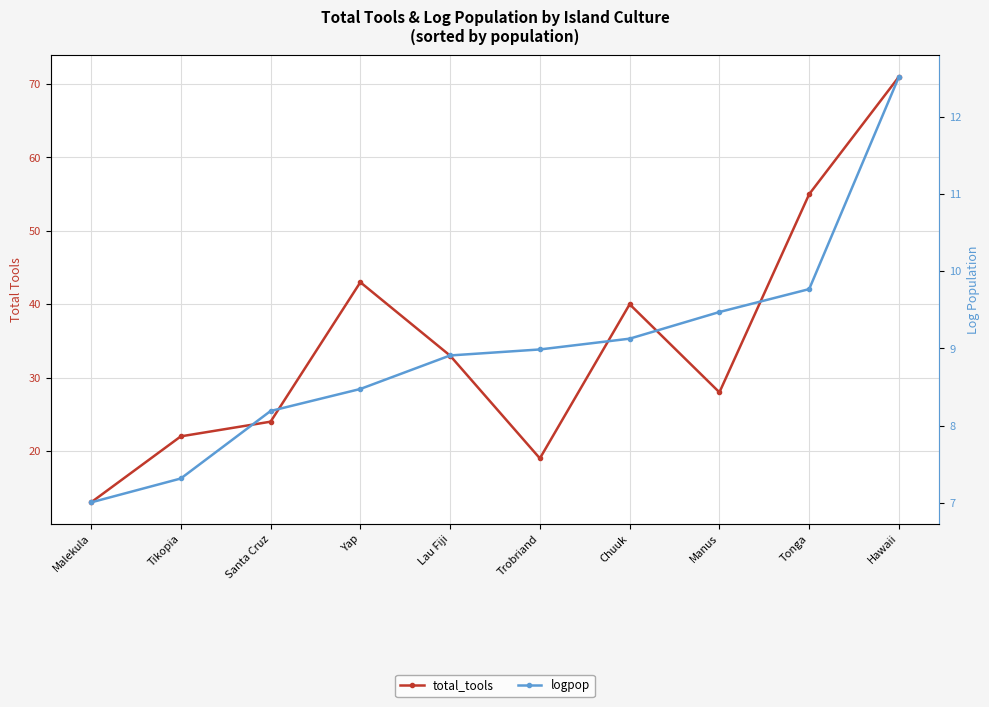

Where is the first local maximum for total_tools?

Yap